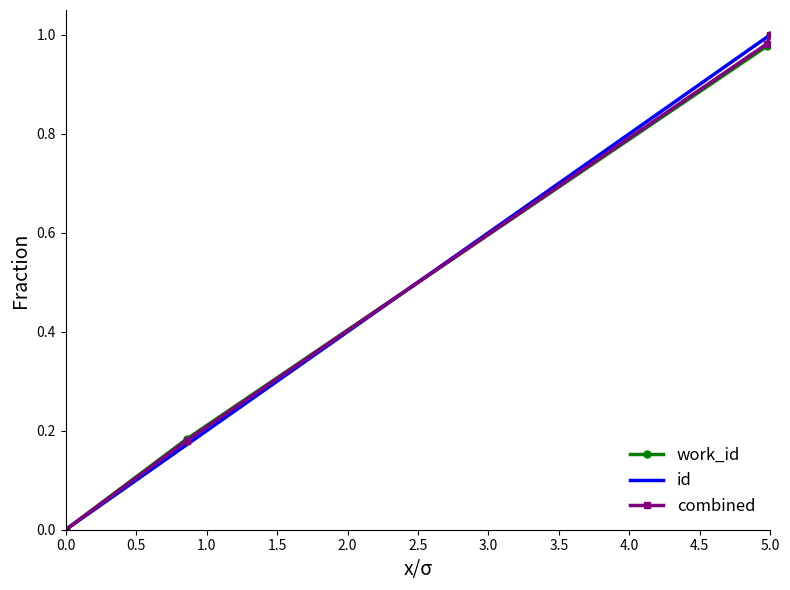

What is the difference between the maximum and second lowest values in the combined series?

0.8